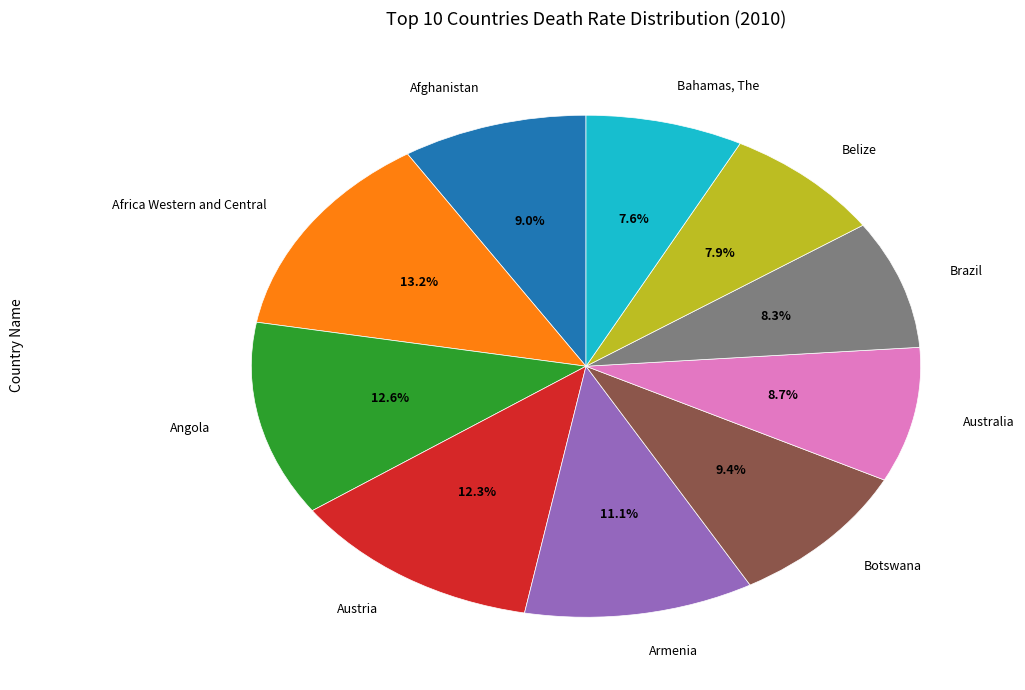

Is the sum of Bahamas, The and Afghanistan greater than half?

No